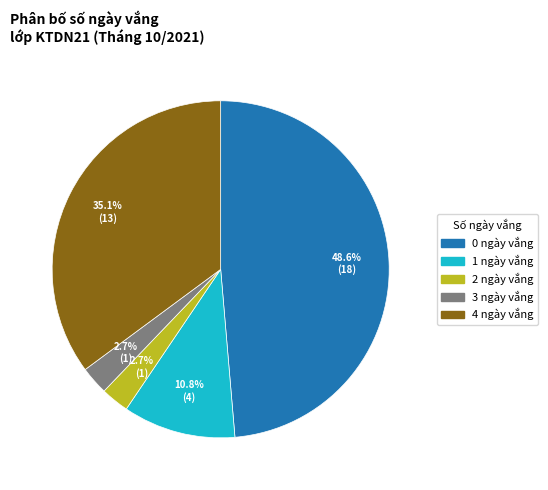

What is the total percentage of 0 ngày vắng and 1 ngày vắng?

59.5%